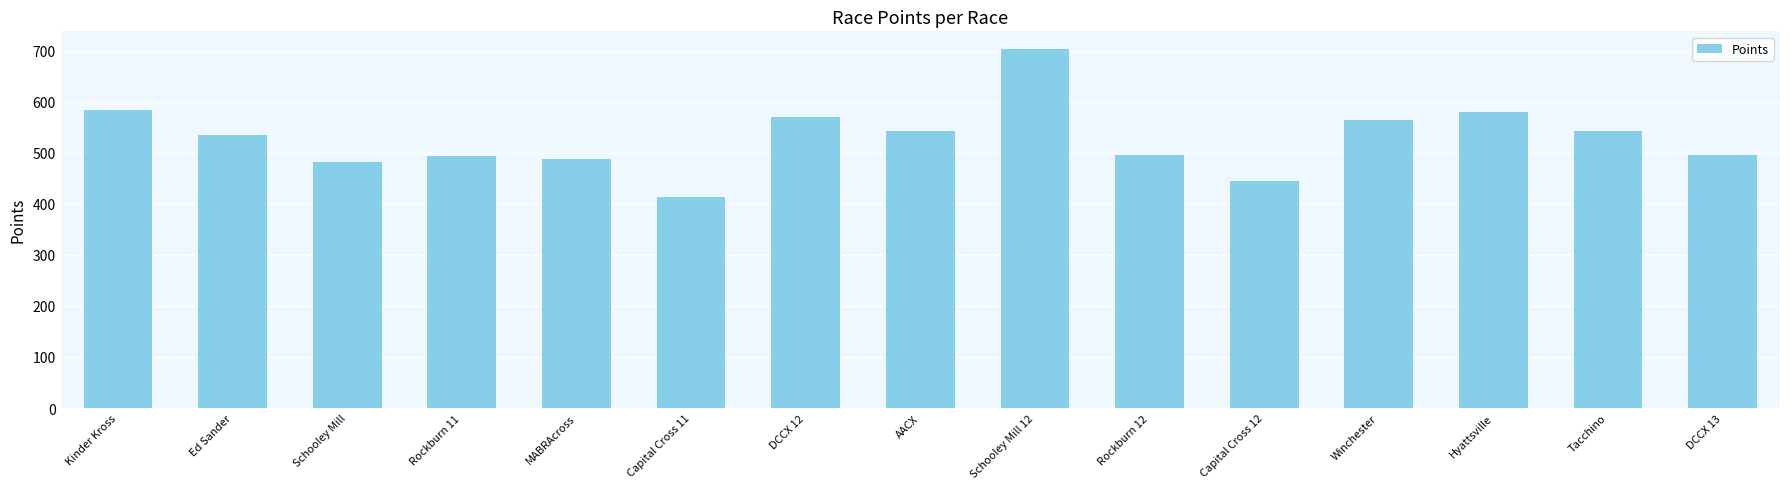

What is the smallest value displayed?

413.9